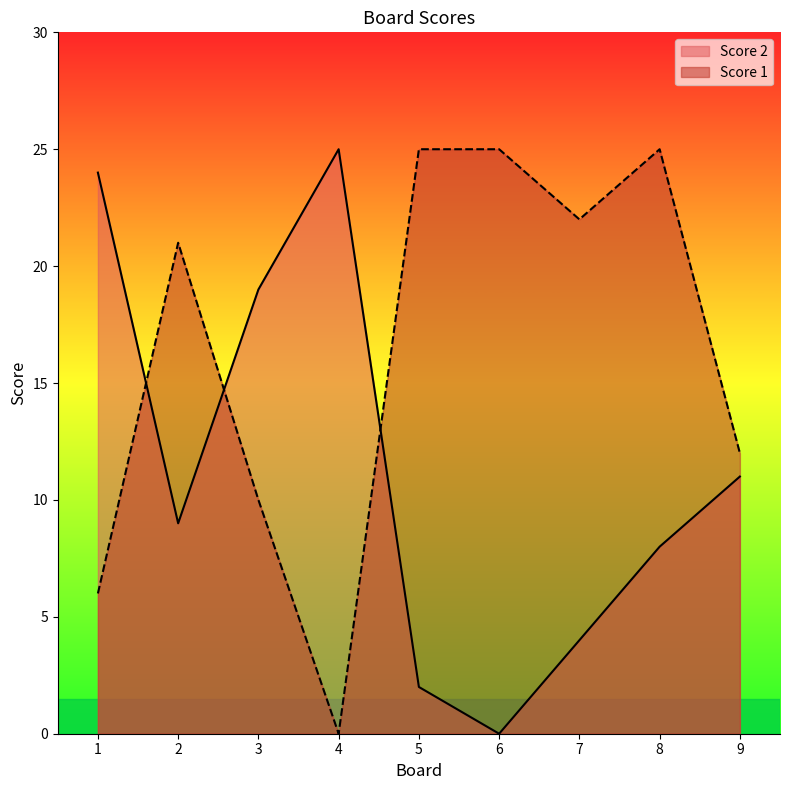

How many series are shown in this chart?

2